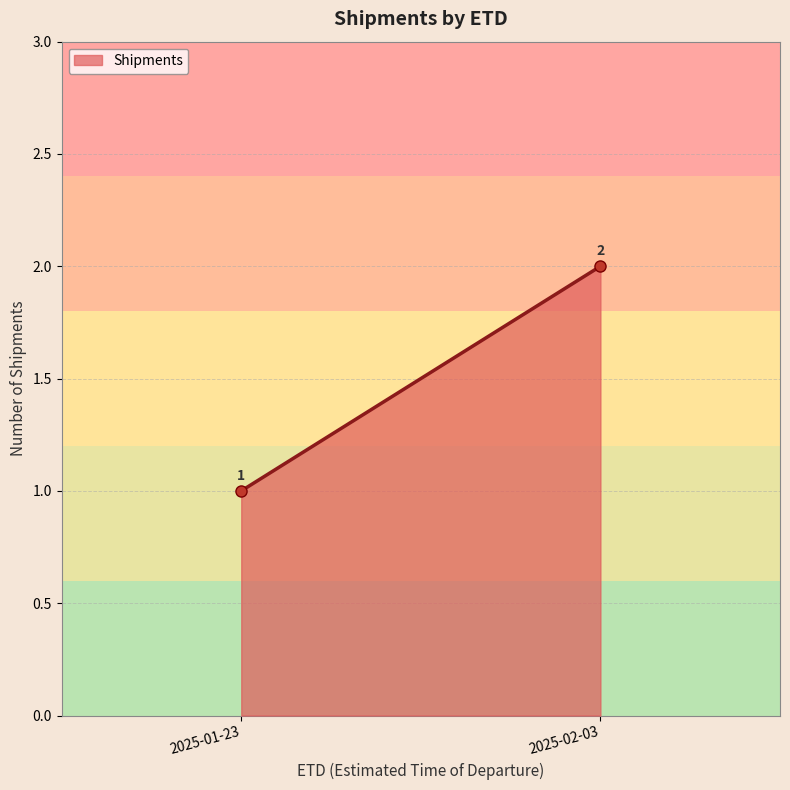

The value at 2025-02-03 is 1. True or false?

False